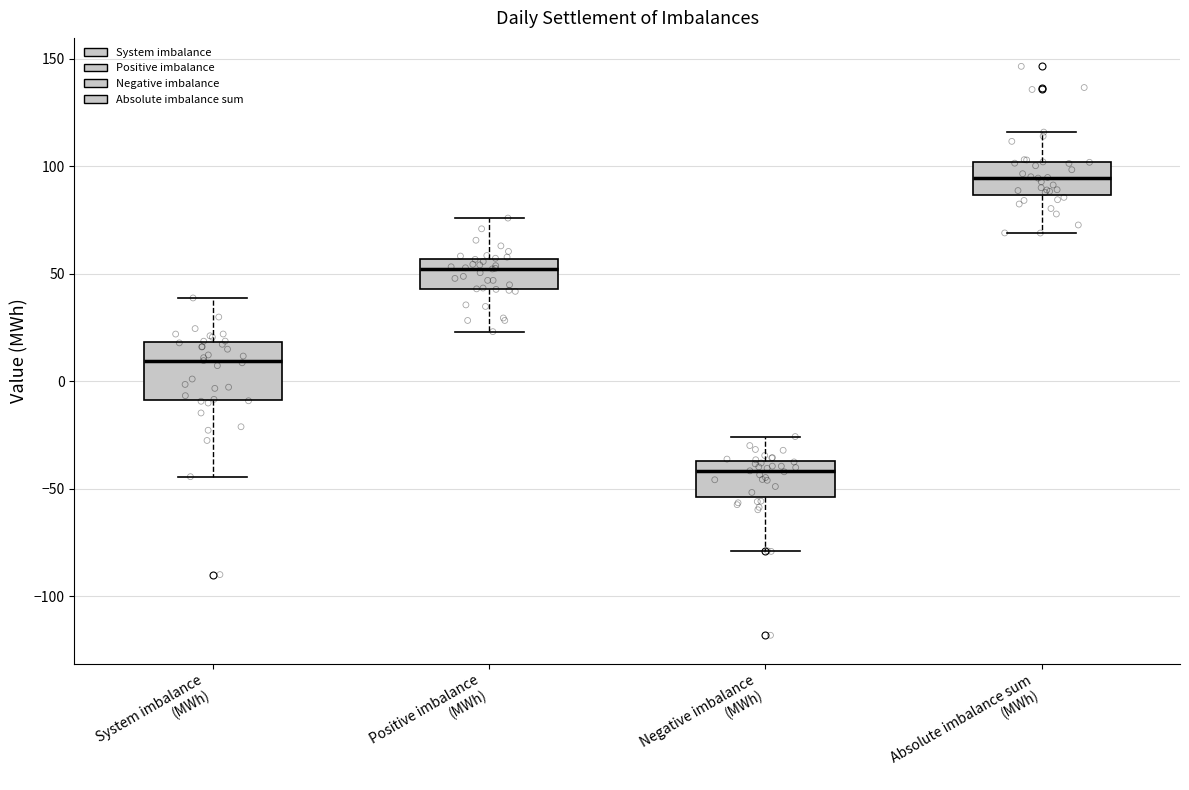

Where does the lower whisker of the box for Negative imbalance (MWh) end on the y-axis? The values are not printed on the chart, so give them approximately, as read against the axis.

-80